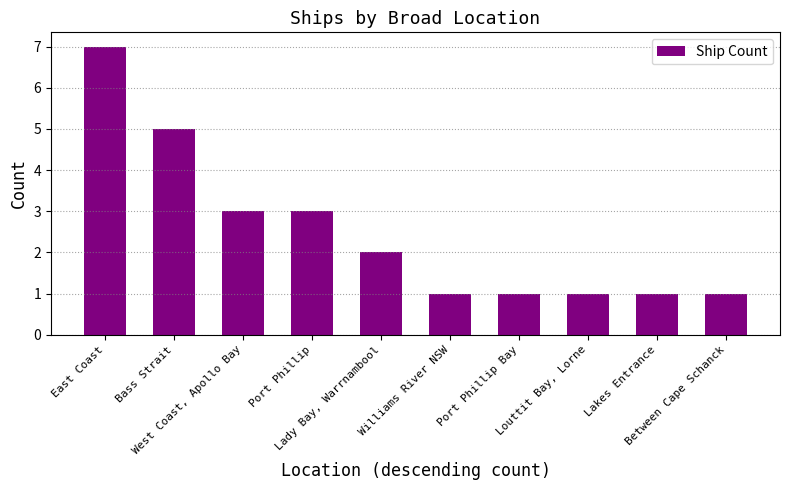

What is the ratio of the value at East Coast to the value at Port Phillip Bay?

7.0